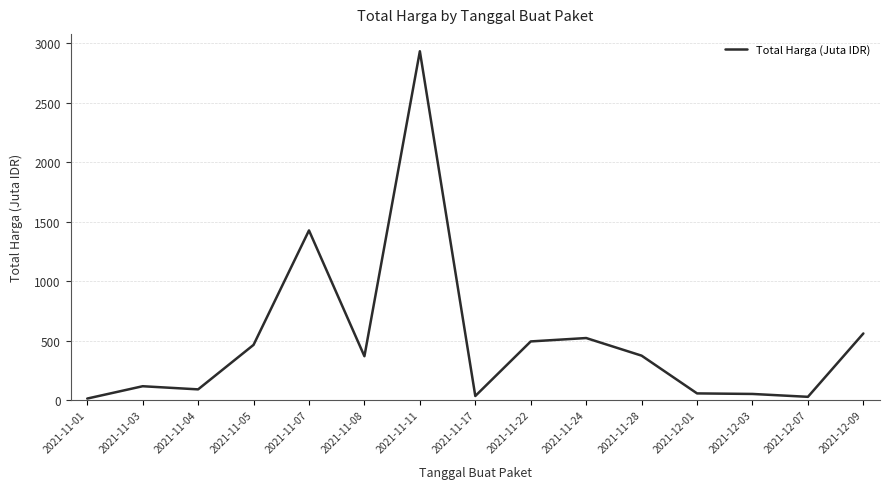

Between 2021-11-22 and 2021-11-04, which is larger?

2021-11-22